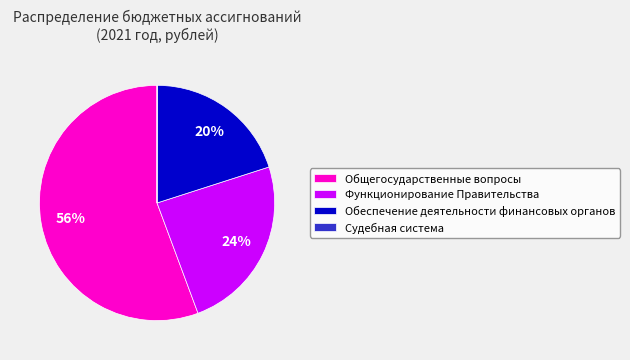

Which category has the biggest portion of the pie?

Общегосударственные вопросы